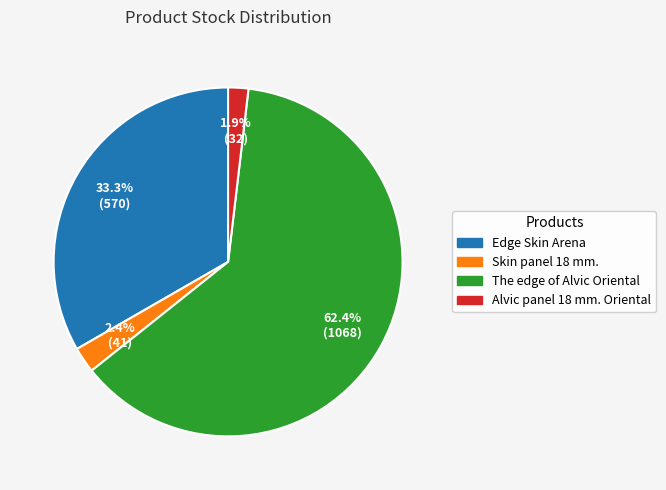

Is there any slice that represents more than half of the pie?

Yes